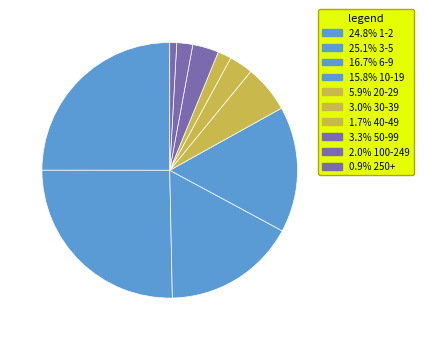

Which category has the smallest portion of the pie?

250+